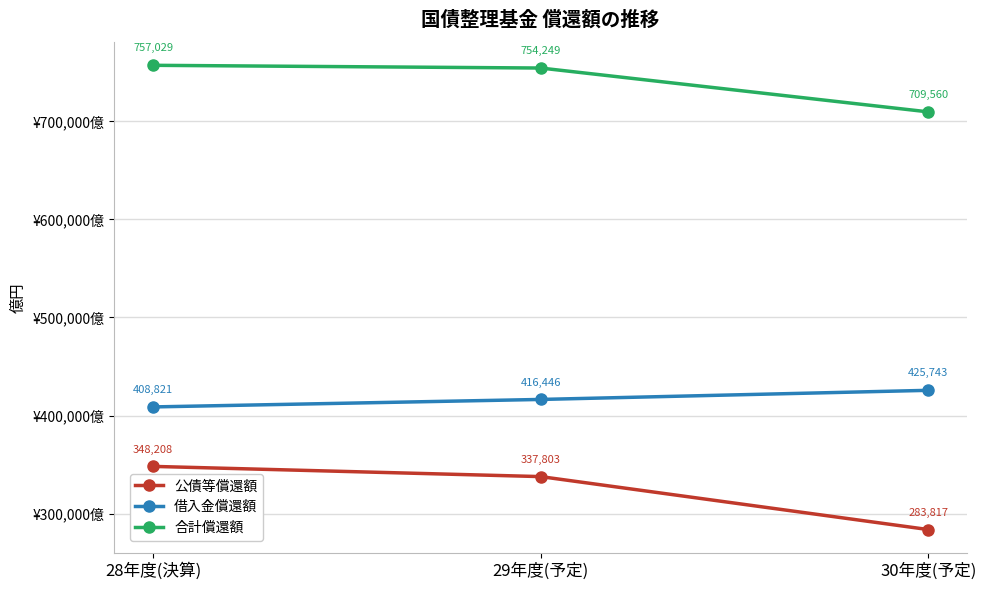

The 公債等償還額 series shows 348208 at 28年度(決算). True or false?

True